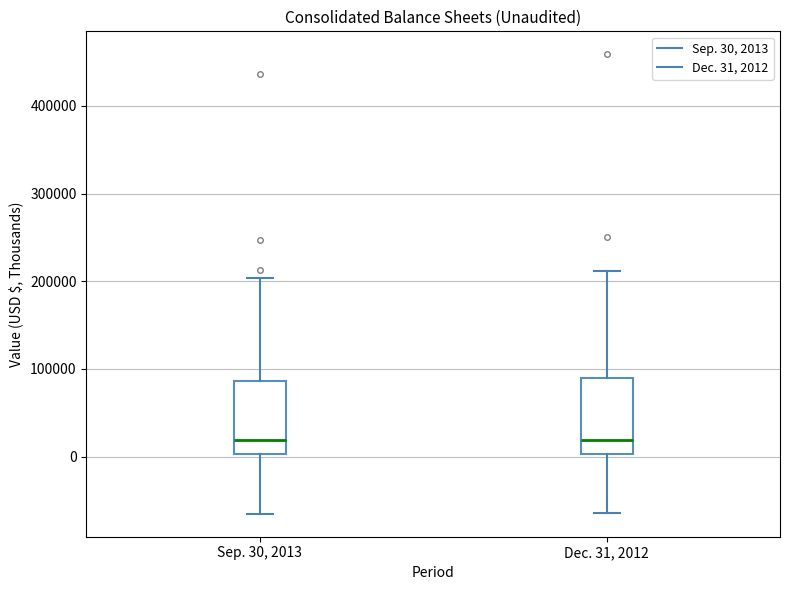

Reading left to right, read every box against the y-axis: the position of its median line, the range the box covers, and the ends of its whiskers. The values are not printed on the chart, so give them approximately, as read against the axis.

Sep. 30, 2013: median 20000, box 0 to 90000, whiskers -70000 to 200000
Dec. 31, 2012: median 20000, box 0 to 90000, whiskers -60000 to 210000